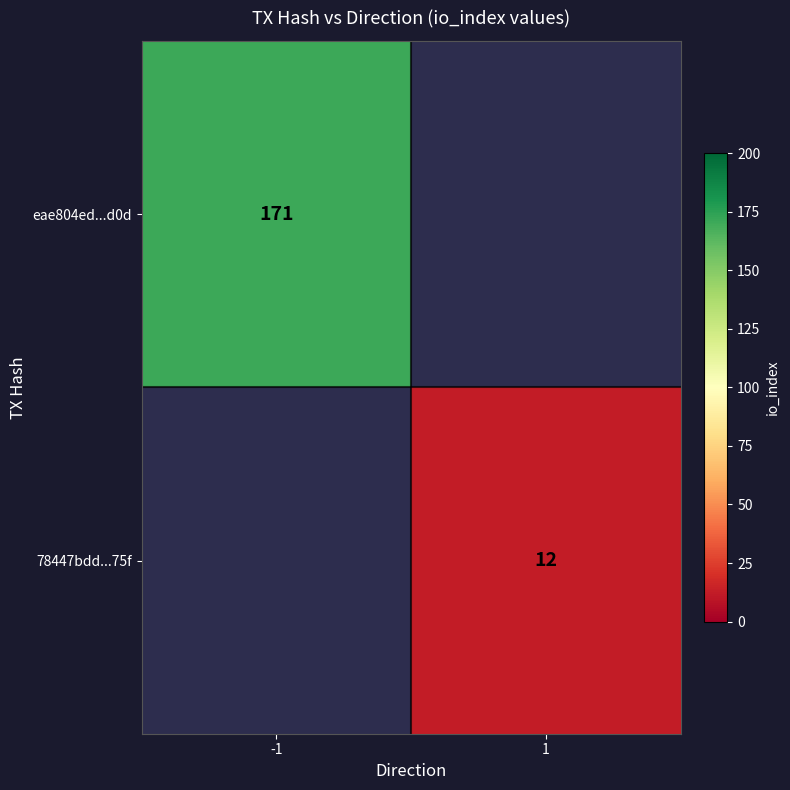

Is it true that eae804ed...d0d equals 171 at -1?

True